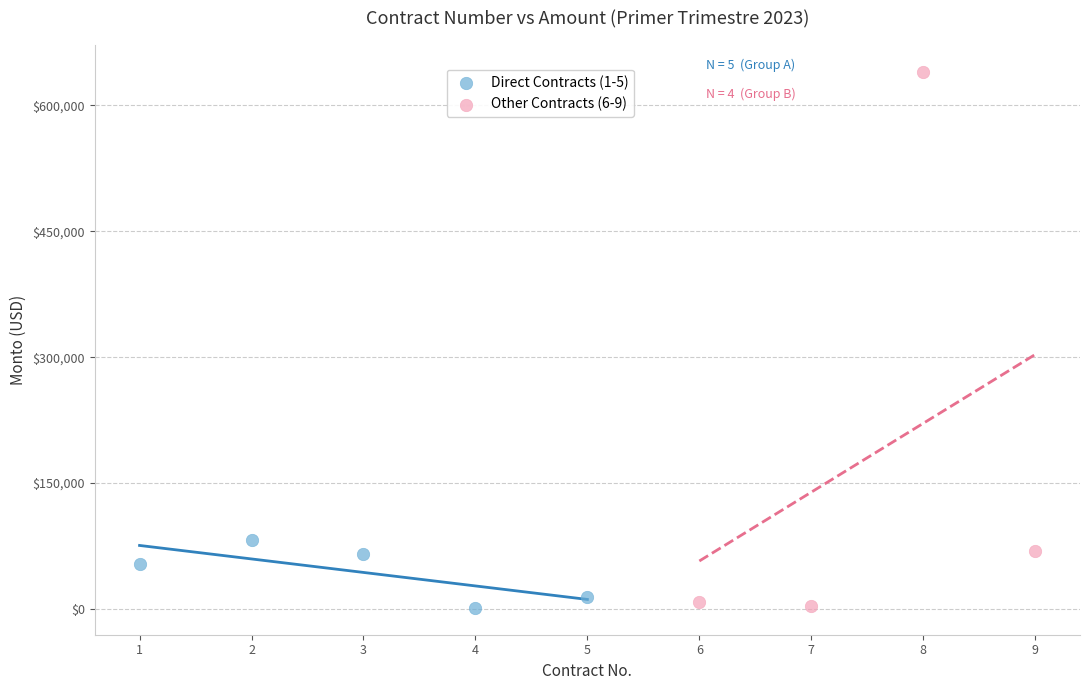

Which series has the widest spread of Y values?

Other Contracts (6-9)